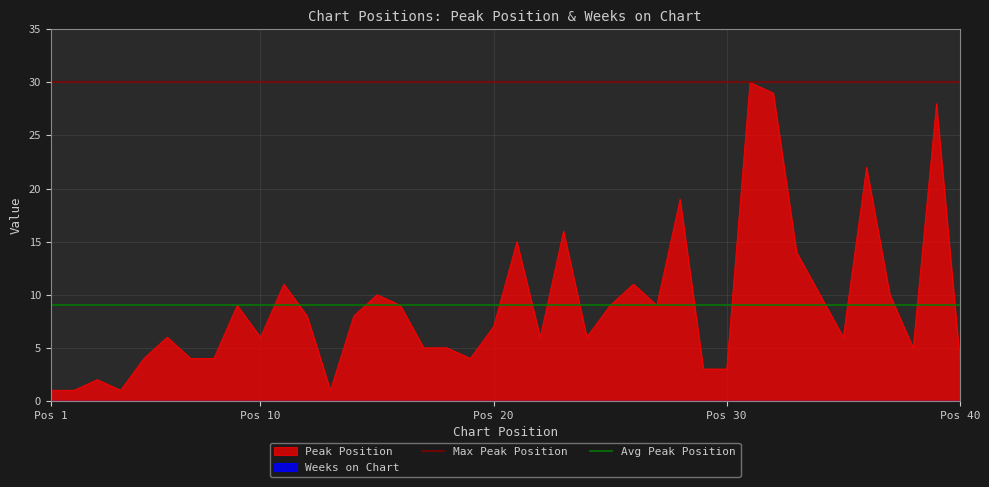

What is the maximum value for Peak Position?

30